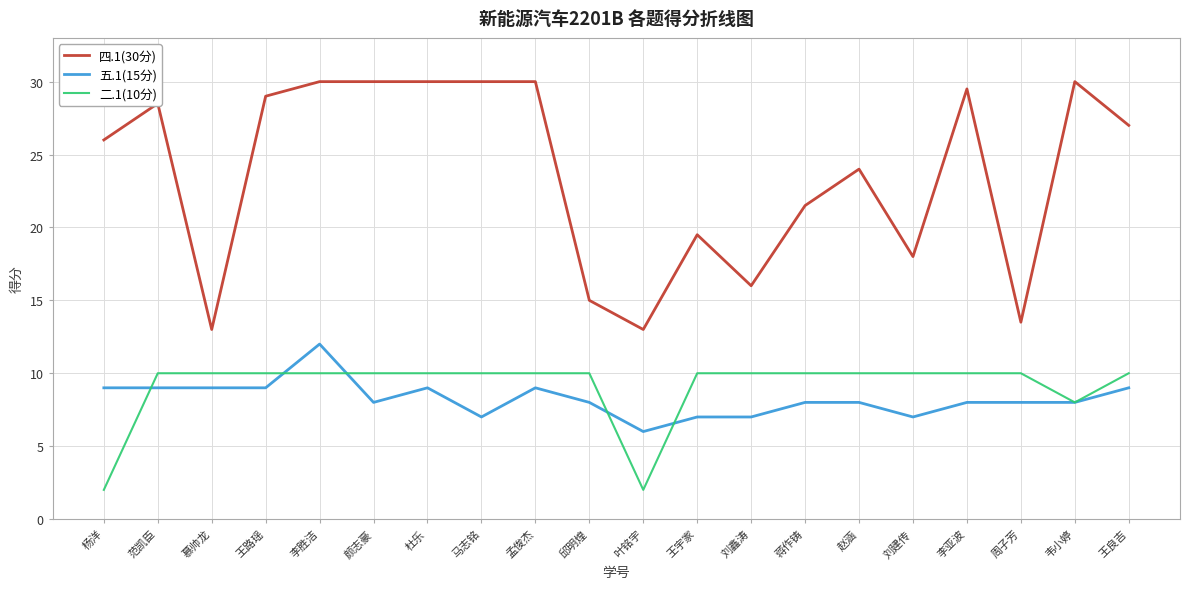

What is the difference between the second highest and minimum values in the 二.1(10分) series?

8.0